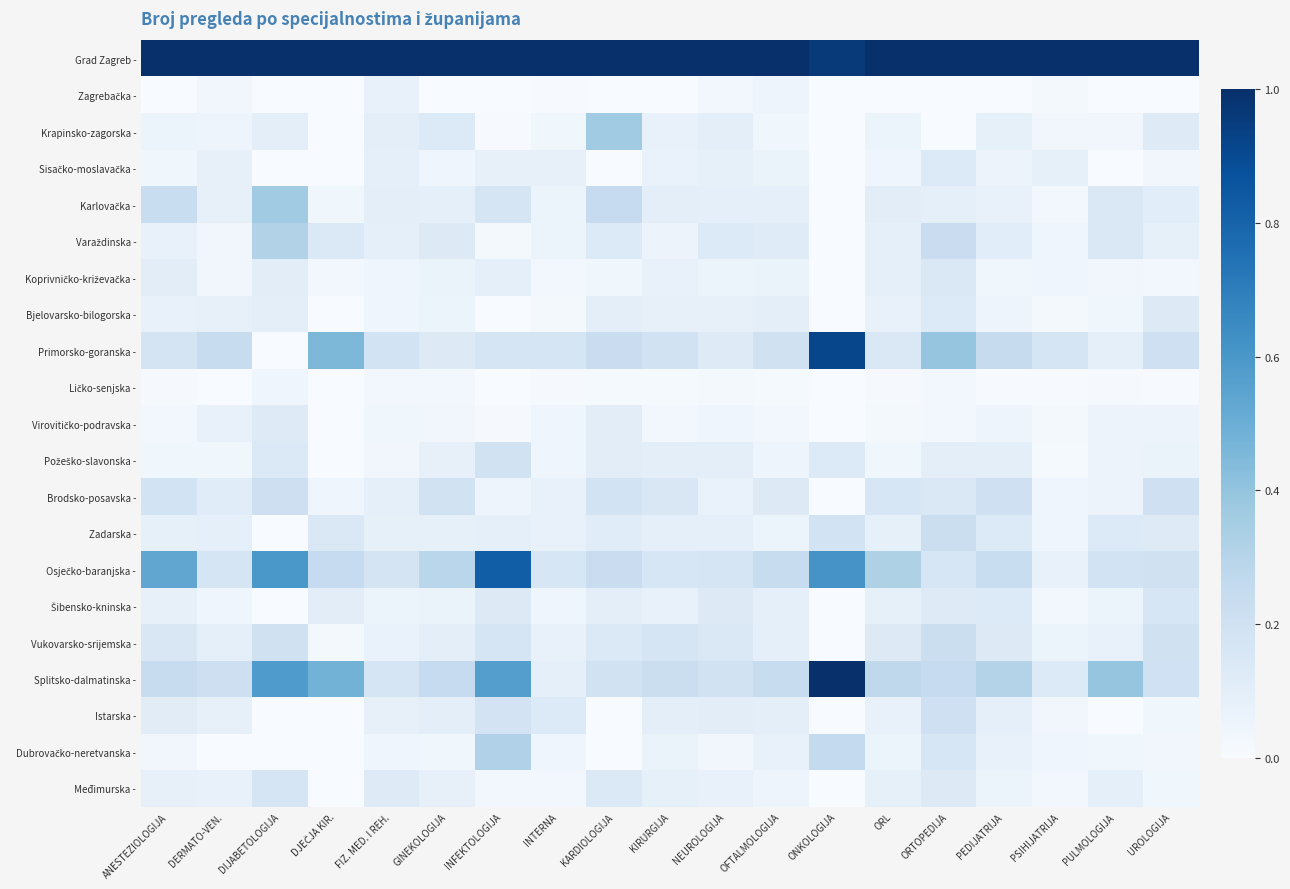

Rank the series at INFEKTOLOGIJA from lowest to highest value.

Zagrebačka -, Ličko-senjska -, Bjelovarsko-bilogorska -, Krapinsko-zagorska -, Virovitičko-podravska -, Varaždinska -, Međimurska -, Brodsko-posavska -, Sisačko-moslavačka -, Koprivničko-križevačka -, Zadarska -, Šibensko-kninska -, Karlovačka -, Vukovarsko-srijemska -, Primorsko-goranska -, Istarska -, Požeško-slavonska -, Dubrovačko-neretvanska -, Splitsko-dalmatinska -, Osječko-baranjska -, Grad Zagreb -